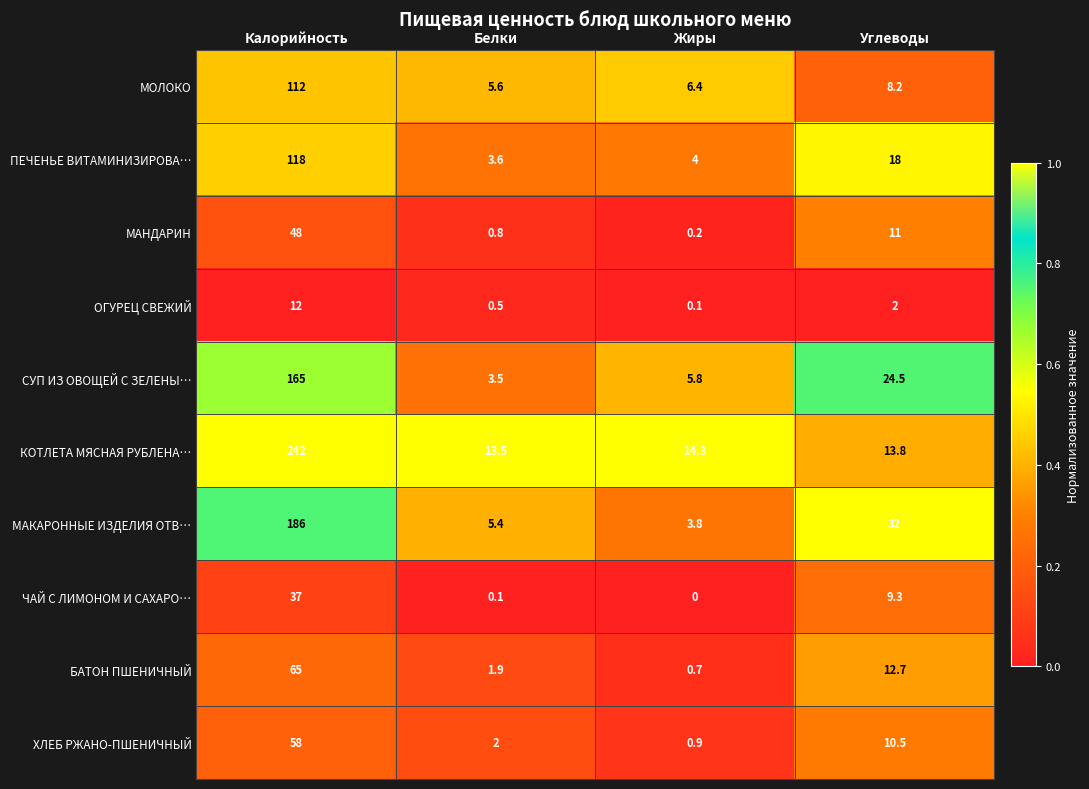

What is the greatest value displayed?

242.0